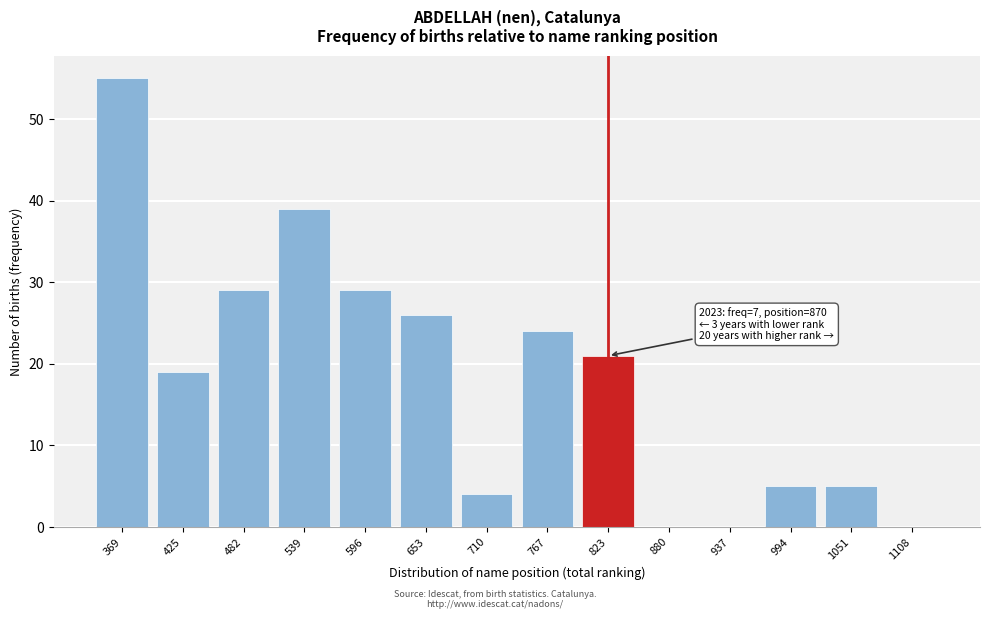

Reading right to left, transcribe all the data shown in this chart.

1108=0	1051=5	994=5	937=0	880=0	823=21	767=24	710=4	653=26	596=29	539=39	482=29	425=19	369=55